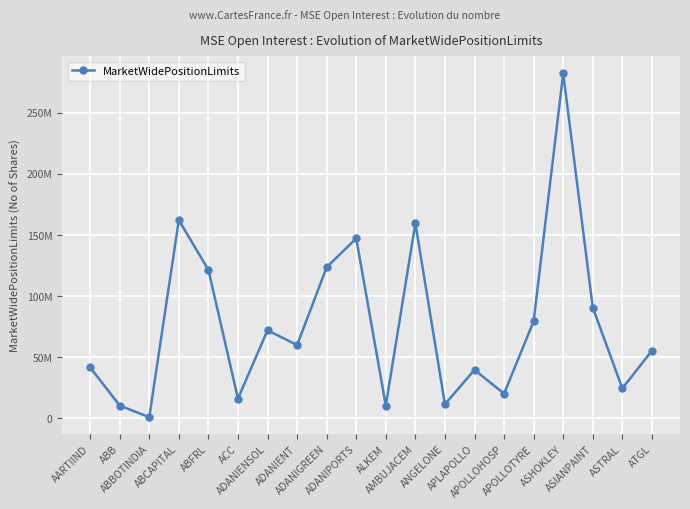

Rank the categories by value from lowest to highest.

ABBOTINDIA, ABB, ALKEM, ANGELONE, ACC, APOLLOHOSP, ASTRAL, APLAPOLLO, AARTIIND, ATGL, ADANIENT, ADANIENSOL, APOLLOTYRE, ASIANPAINT, ABFRL, ADANIGREEN, ADANIPORTS, AMBUJACEM, ABCAPITAL, ASHOKLEY